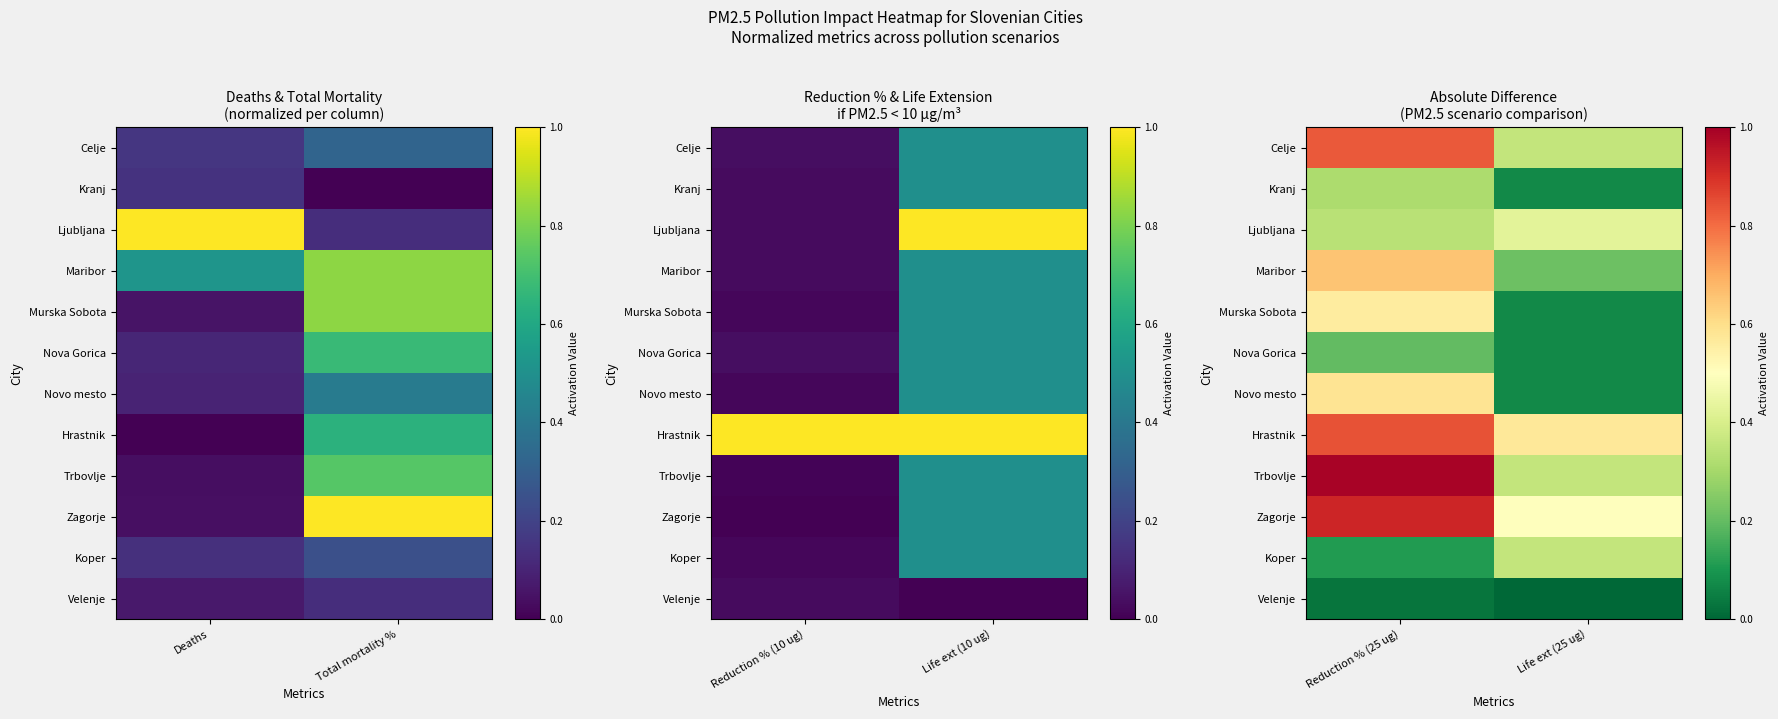

How many categories are shown in the chart?

2